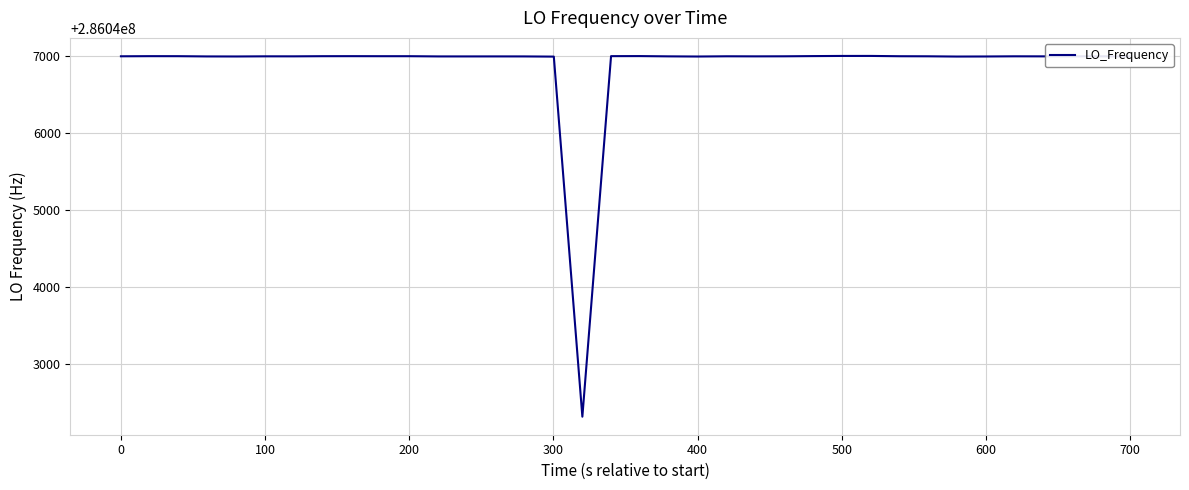

What is the minimum value shown in the chart?

286042314.0